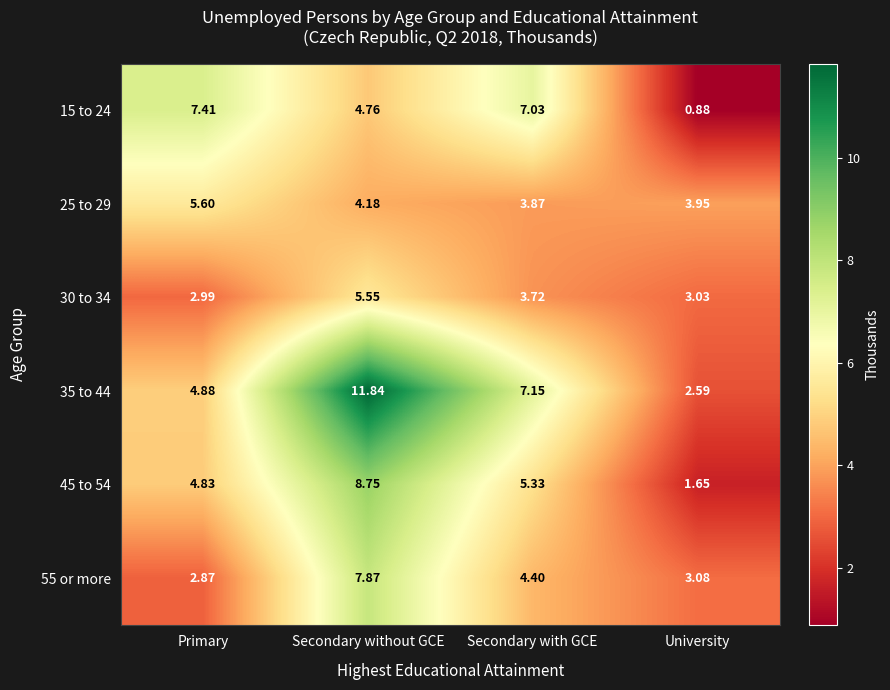

List the series in order of their peak value, lowest first.

30 to 34, 25 to 29, 15 to 24, 55 or more, 45 to 54, 35 to 44